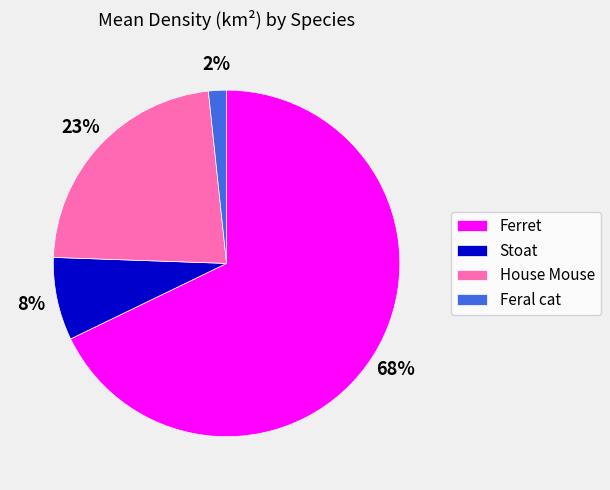

Which slice is the smallest?

Feral cat